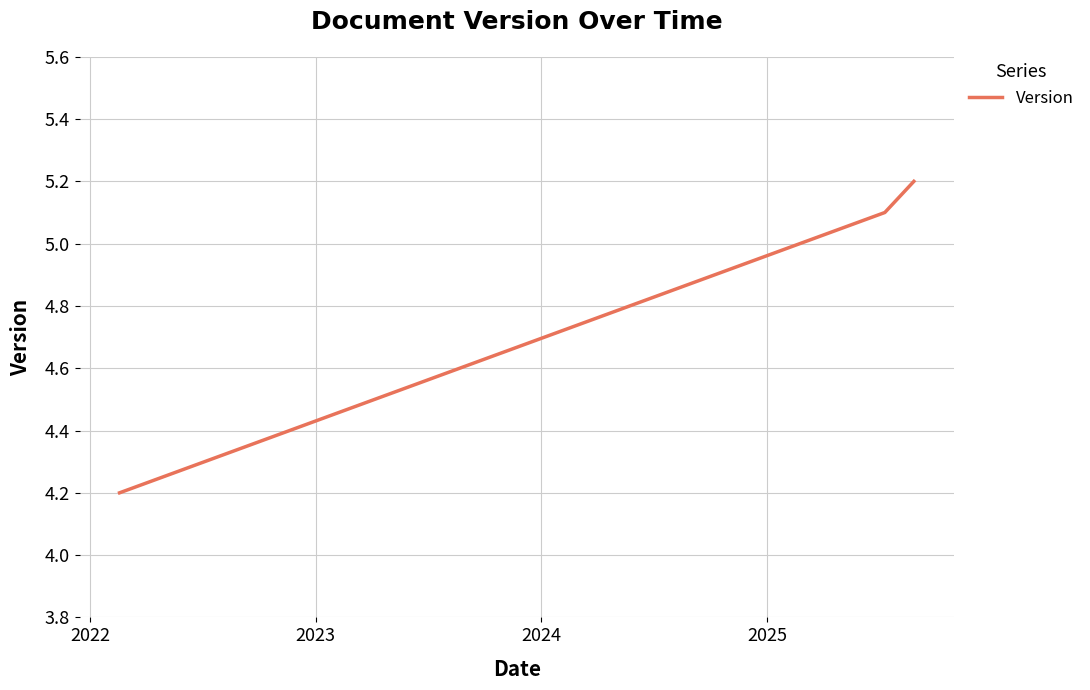

What is the average value?

4.8